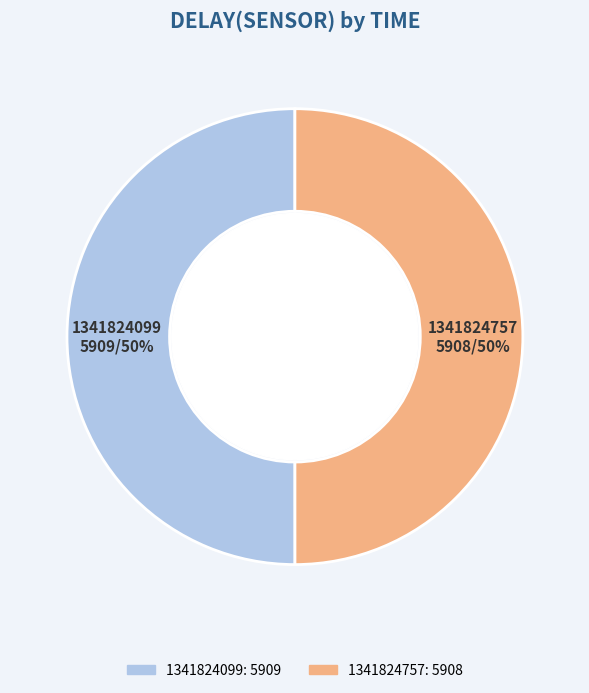

How many segments does this pie chart have?

2